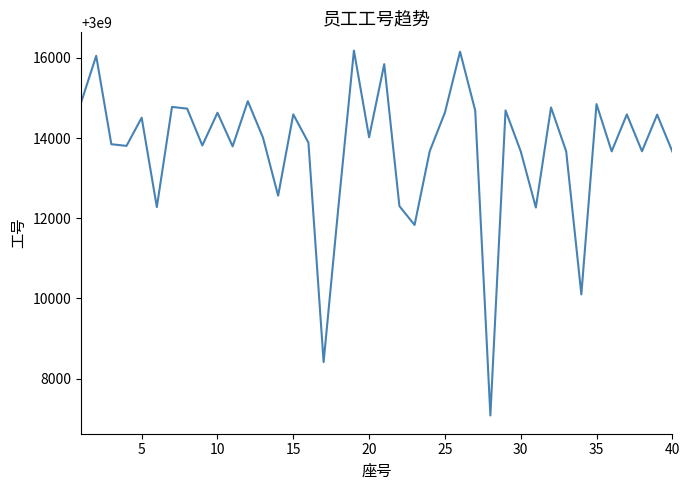

What is the minimum value shown in the chart?

3000007083